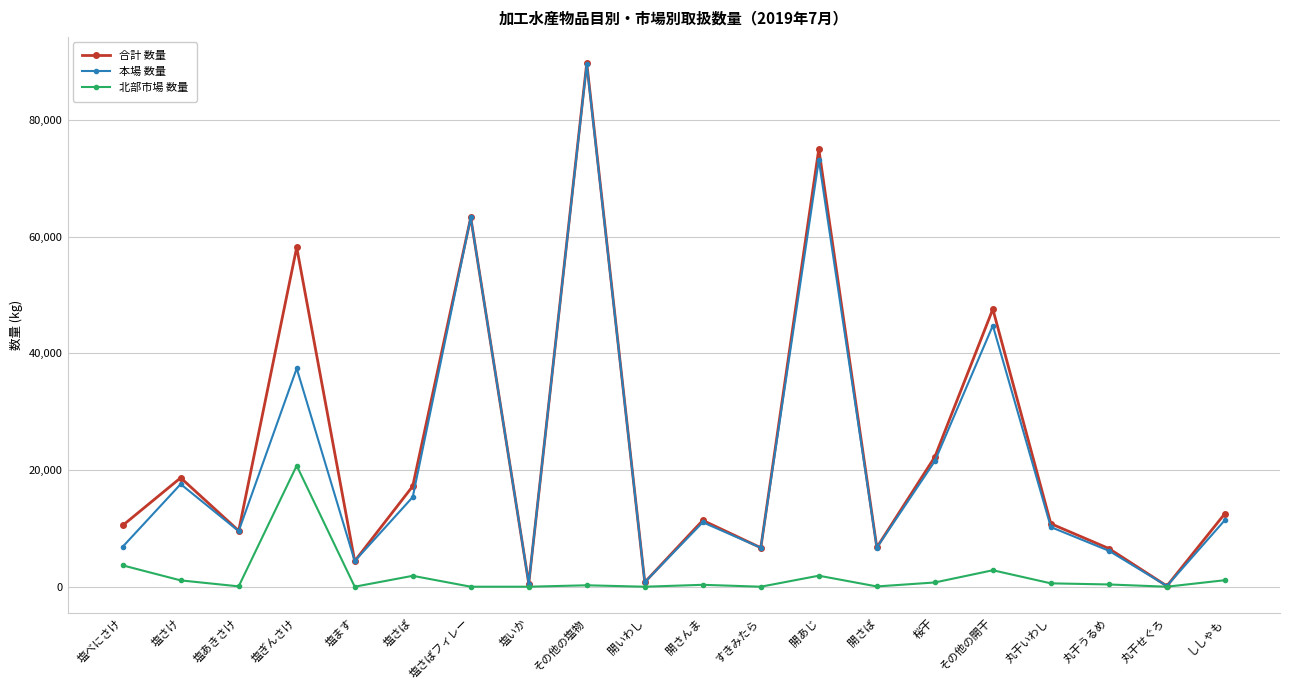

What is the label of the 8th point from the left?

塩いか